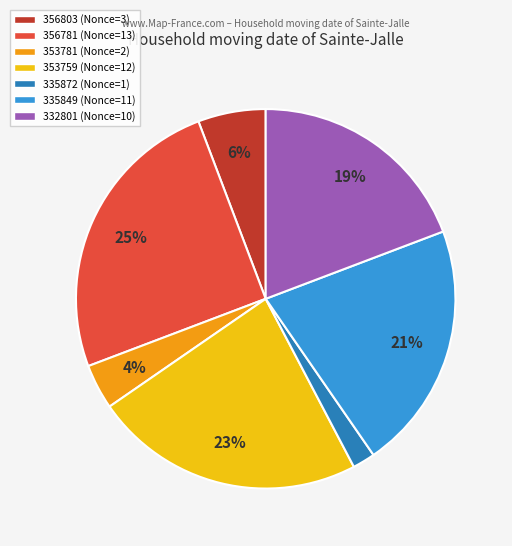

How many segments does this pie chart have?

7